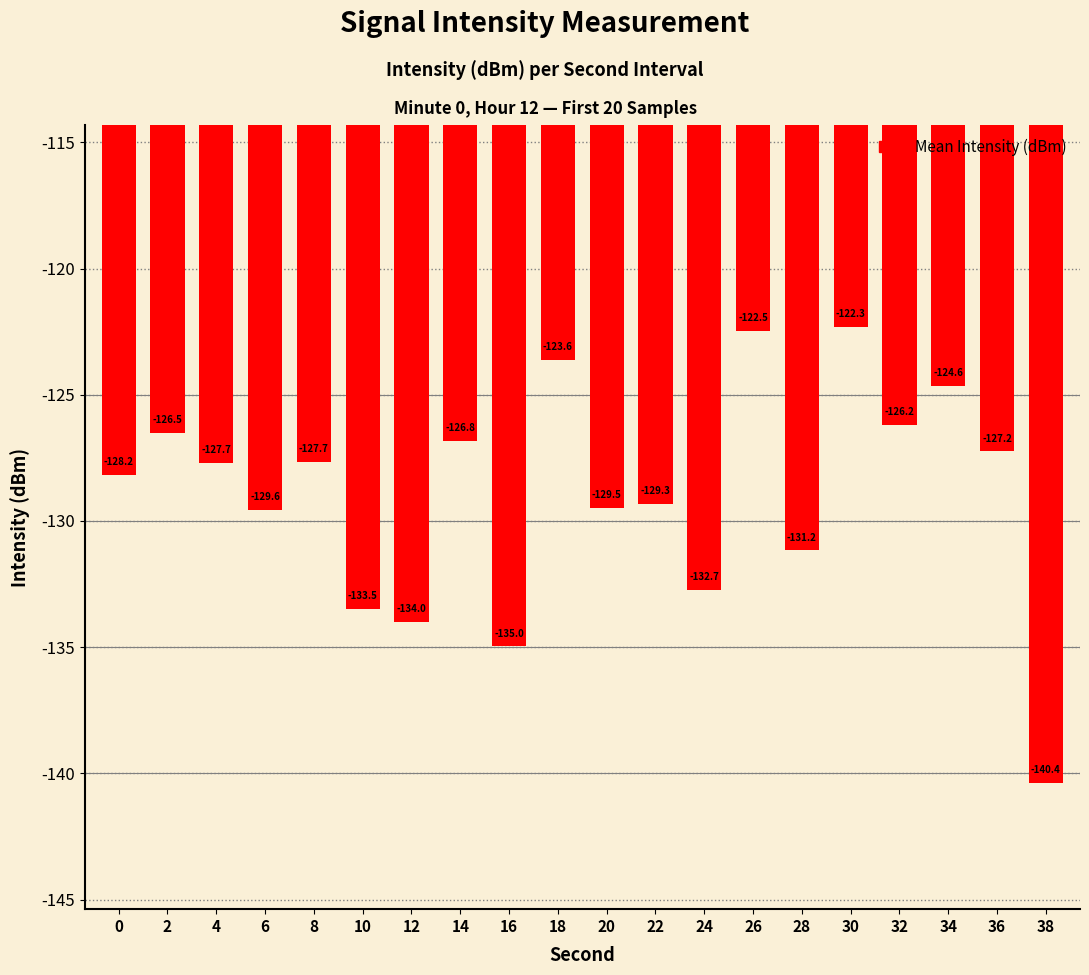

How many bars are there in total?

20